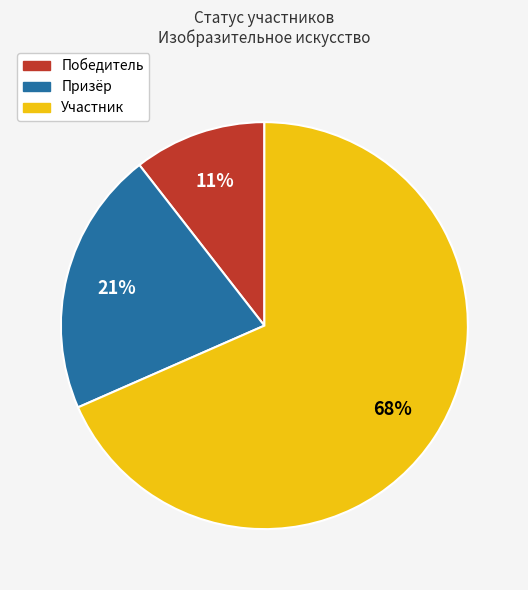

To the nearest percent, what is the combined percentage of Победитель and Участник?

79%